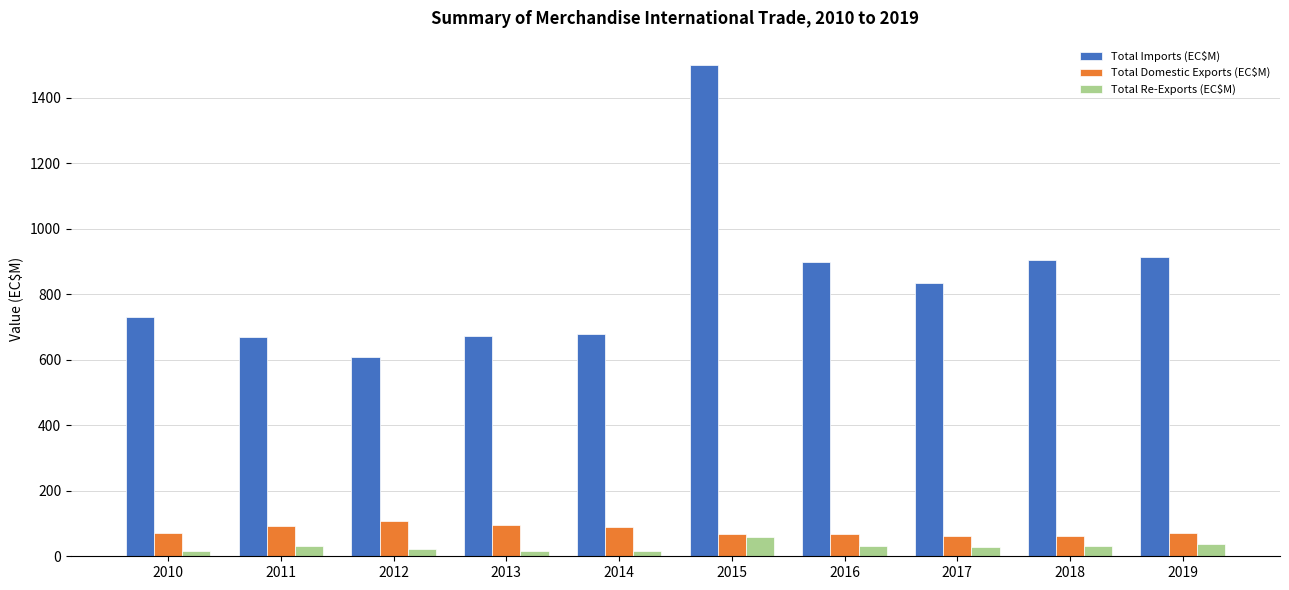

What is the approximate value of Total Re-Exports (EC$M) at 2017?

29.3